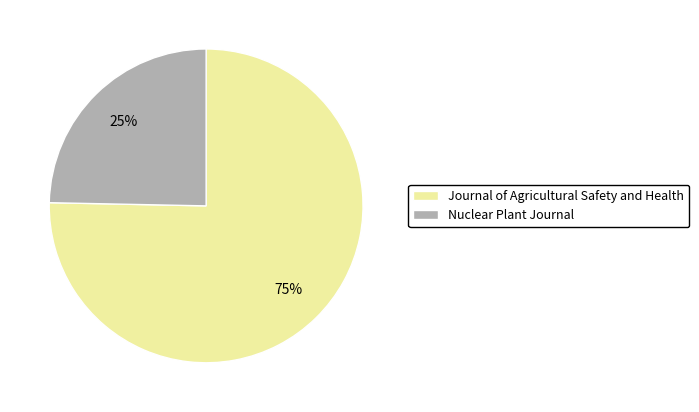

Which slice is the smallest?

Nuclear Plant Journal